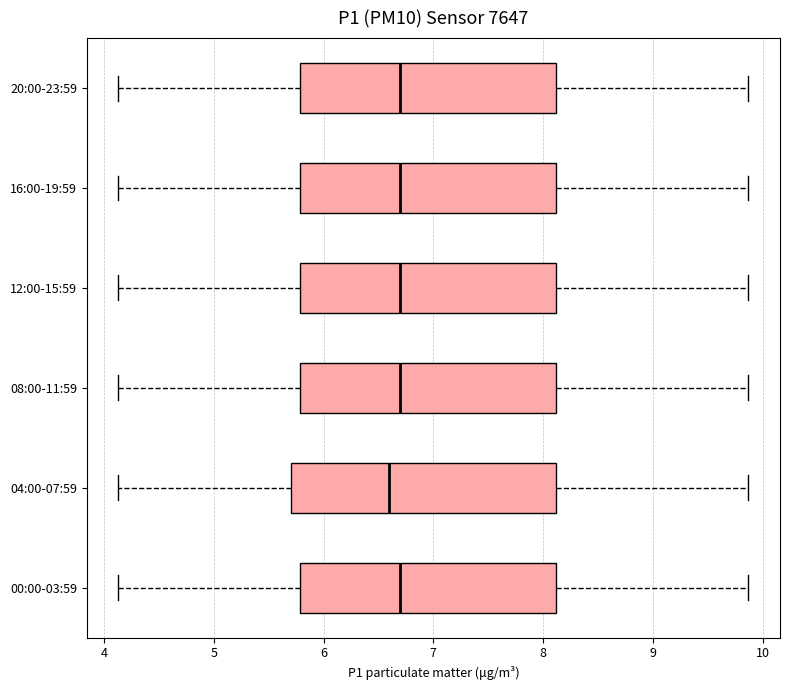

Where is the left edge of the box for 00:00-03:59 on the x-axis? The values are not printed on the chart, so give them approximately, as read against the axis.

5.8